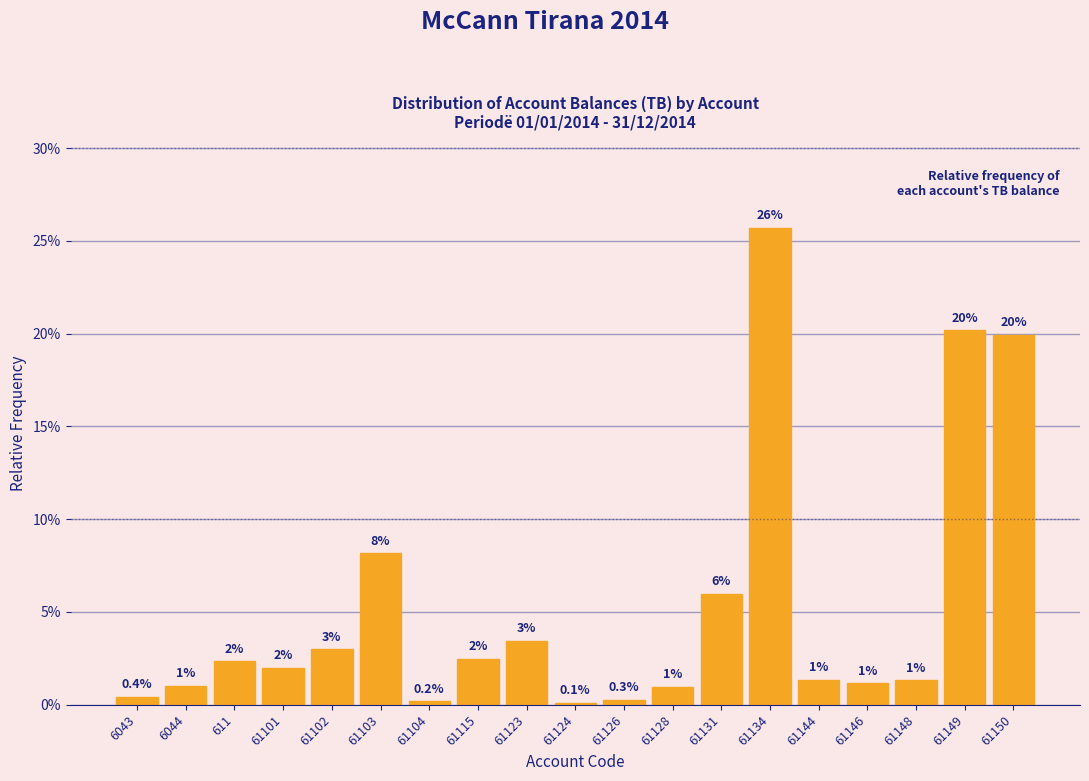

Are the bars horizontal?

No